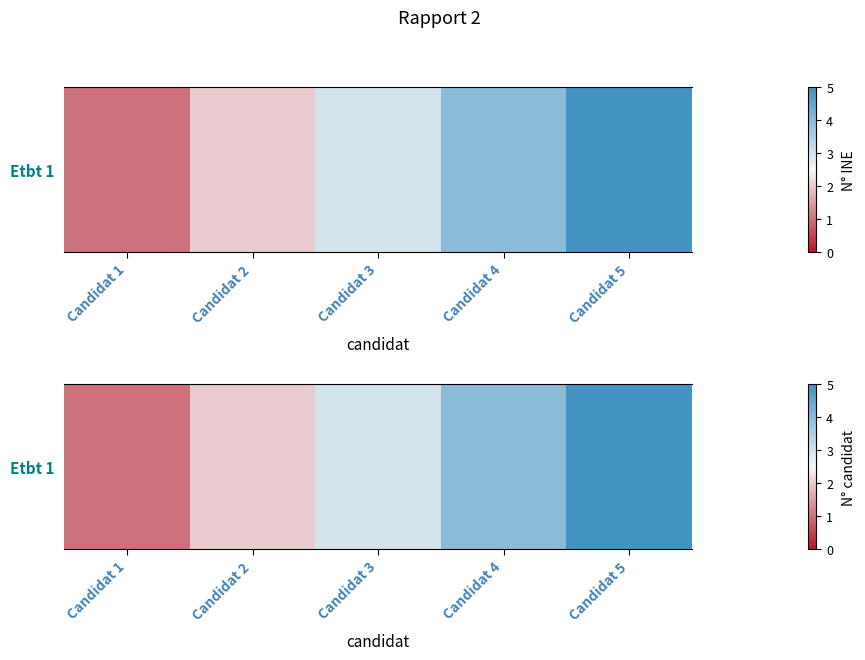

Count the values in the range 2 to 4.

3